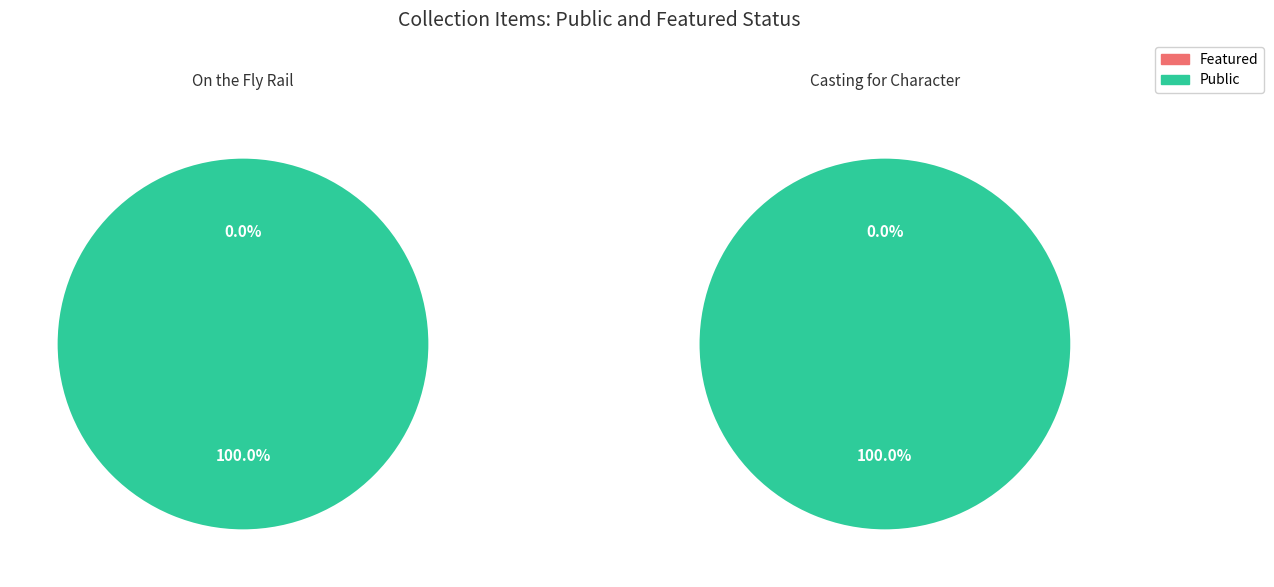

Does On the Fly Rail represent more than half of the total?

No